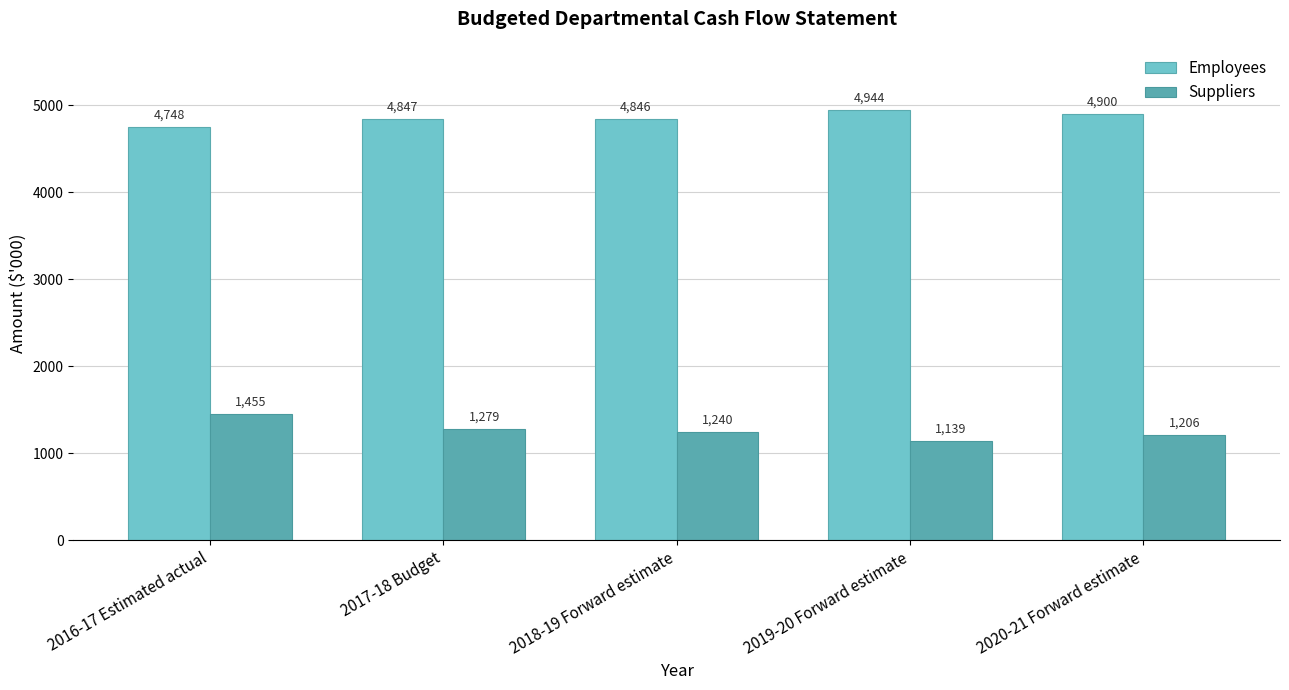

What is the lowest value of the Employees series?

4748